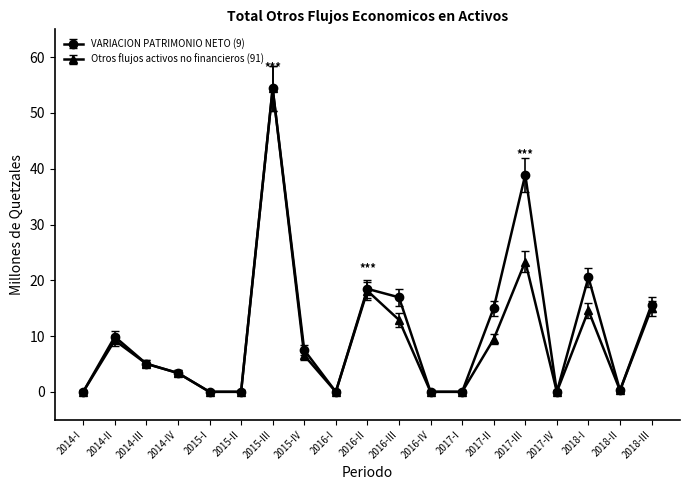

Which series has the largest range (max minus min)?

VARIACION PATRIMONIO NETO (9)